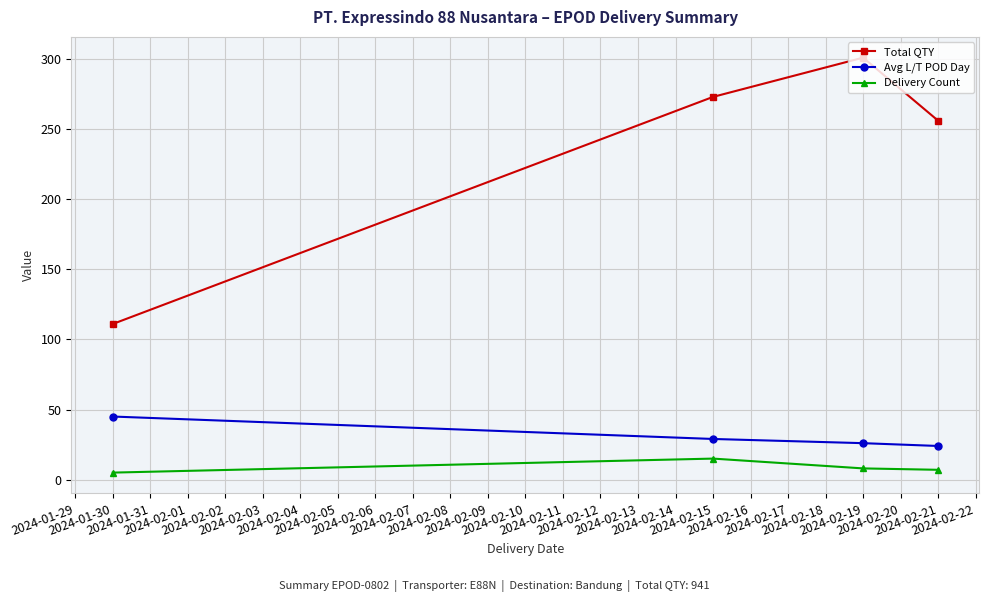

At how many categories does at least one series exceed 235?

3